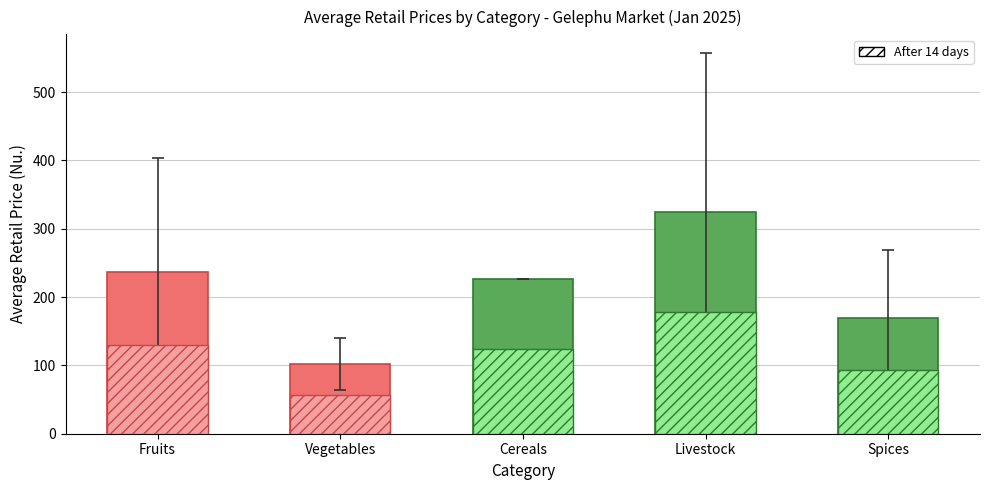

Is it true that Average Price equals 102.5 at Vegetables?

True